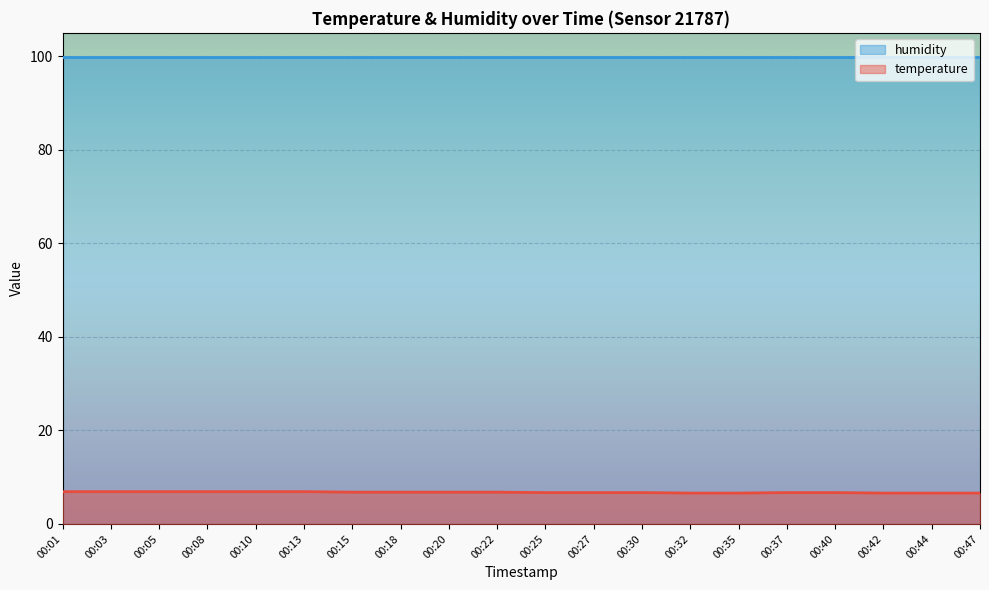

Rank the categories by value from highest to lowest.

00:01, 00:03, 00:05, 00:08, 00:10, 00:13, 00:15, 00:18, 00:20, 00:22, 00:25, 00:27, 00:30, 00:37, 00:40, 00:32, 00:35, 00:42, 00:44, 00:47